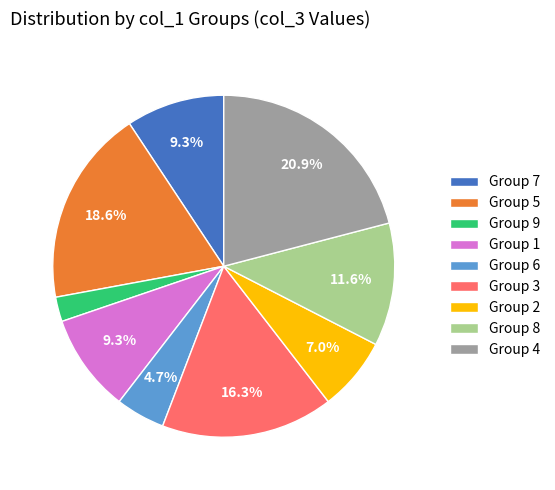

Which slice is the largest?

Group 4